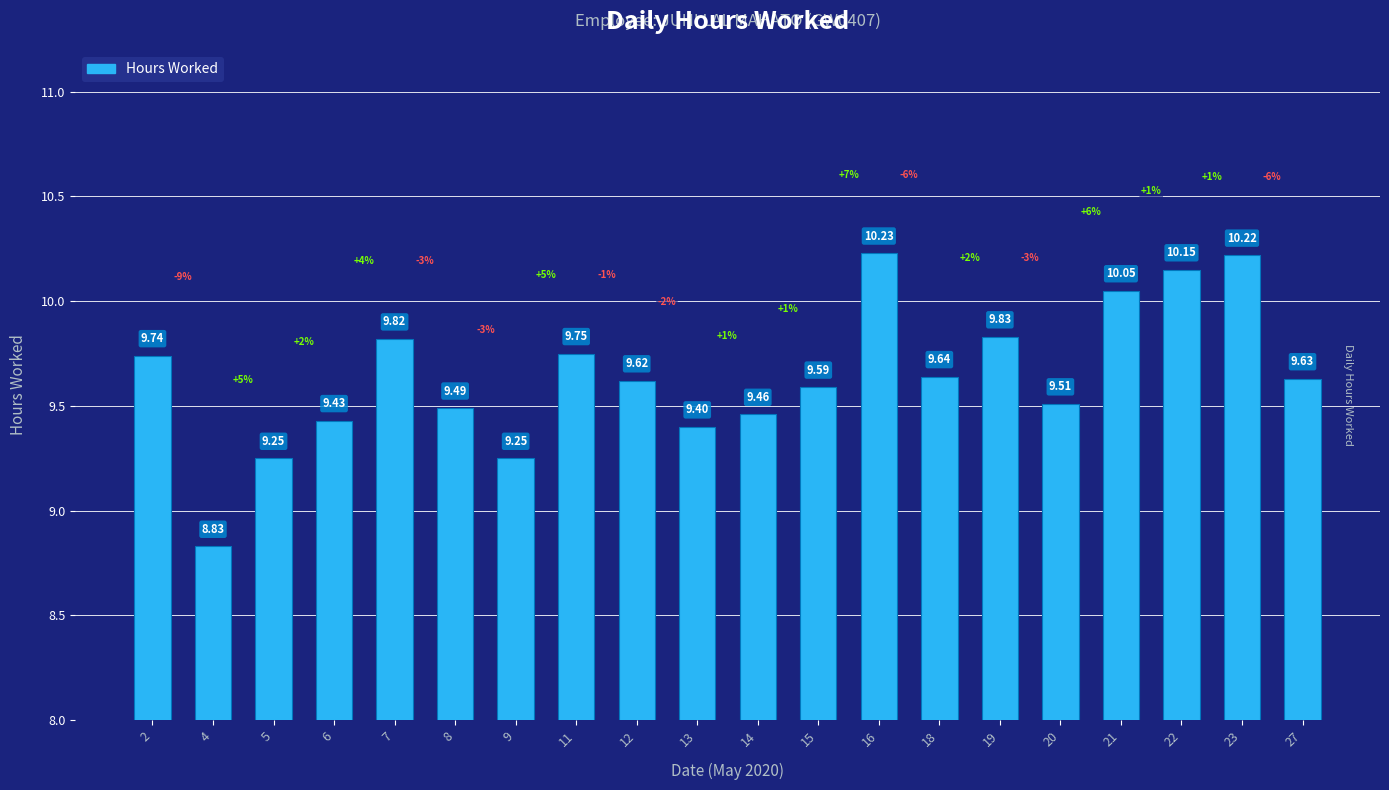

Count the number of values greater than 9.

19